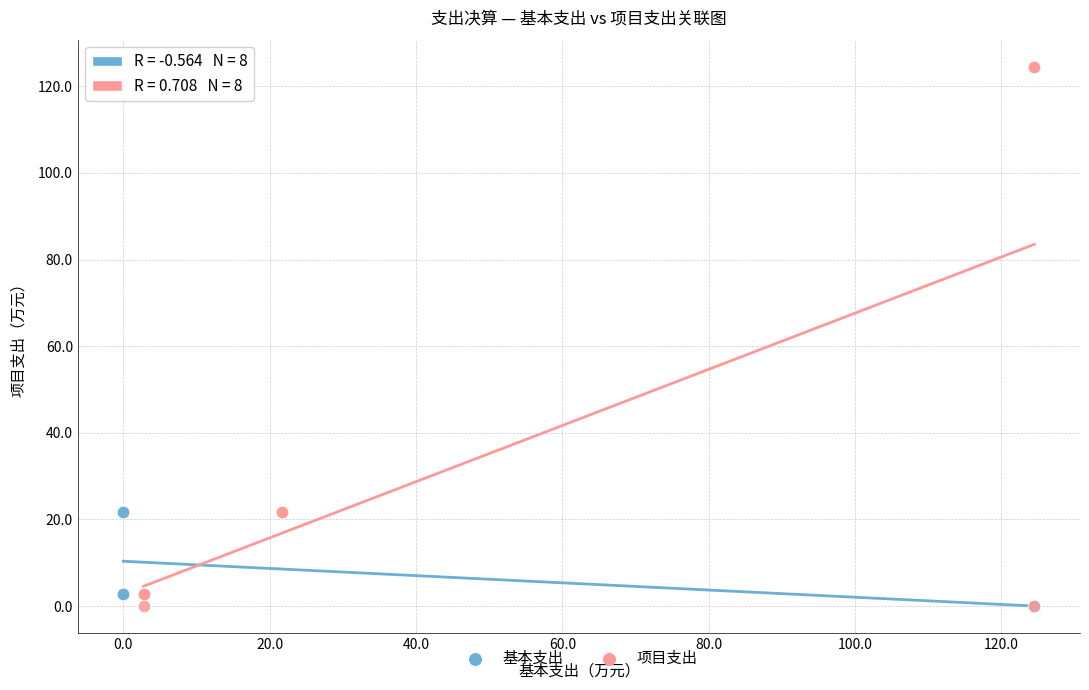

Which series reaches the maximum Y coordinate?

项目支出